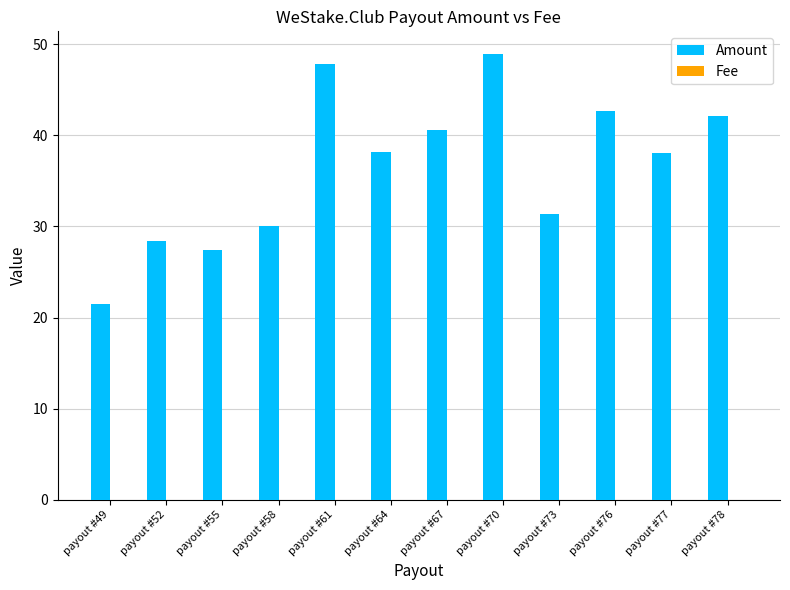

Between payout #58 and payout #67, which series saw the biggest shift?

Amount